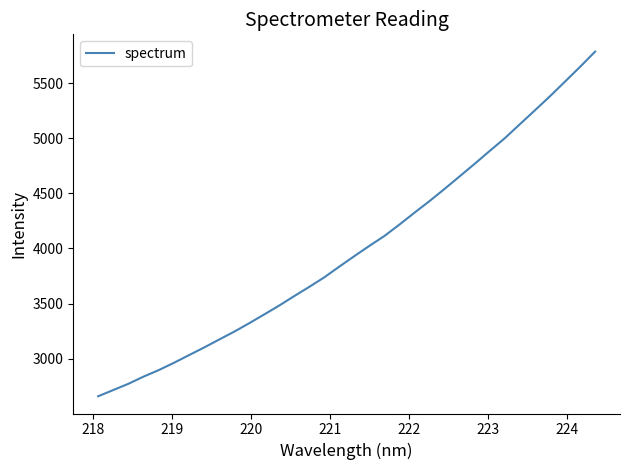

What is the maximum value shown in the chart?

5785.5